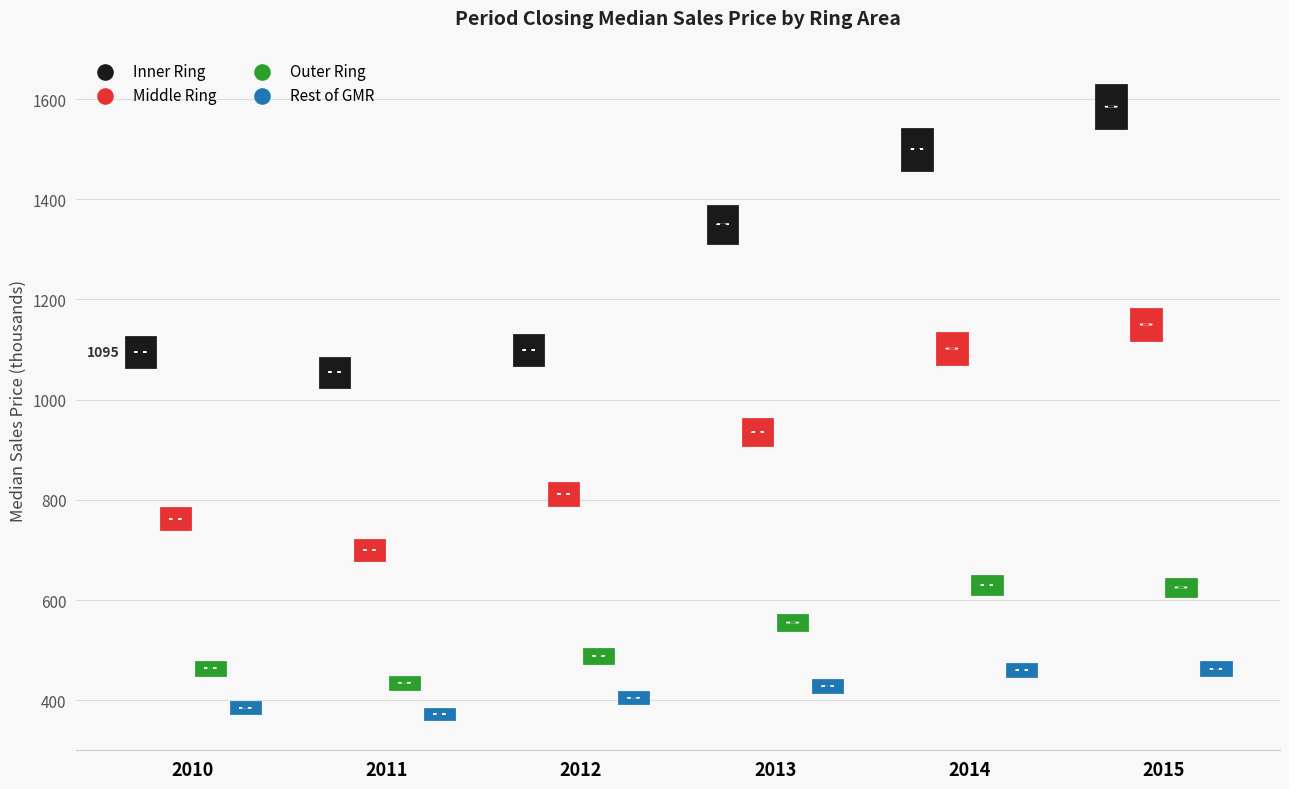

Which series has the largest total across all categories?

Inner Ring